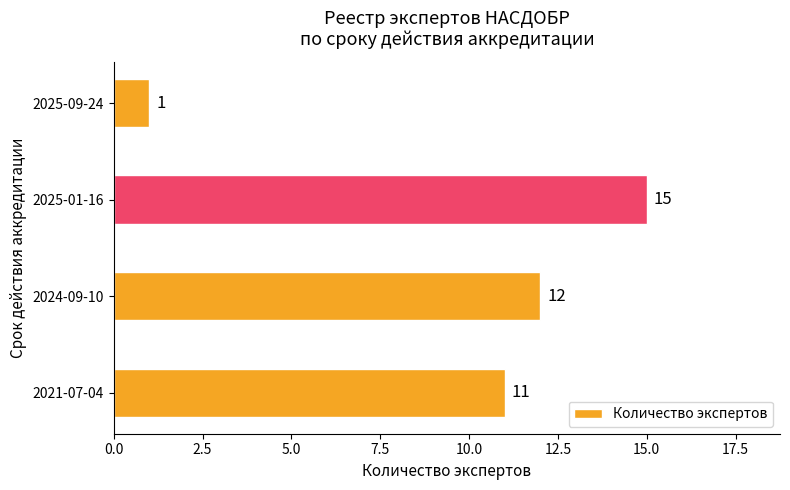

Is it true that the value at 2024-09-10 is 12?

True